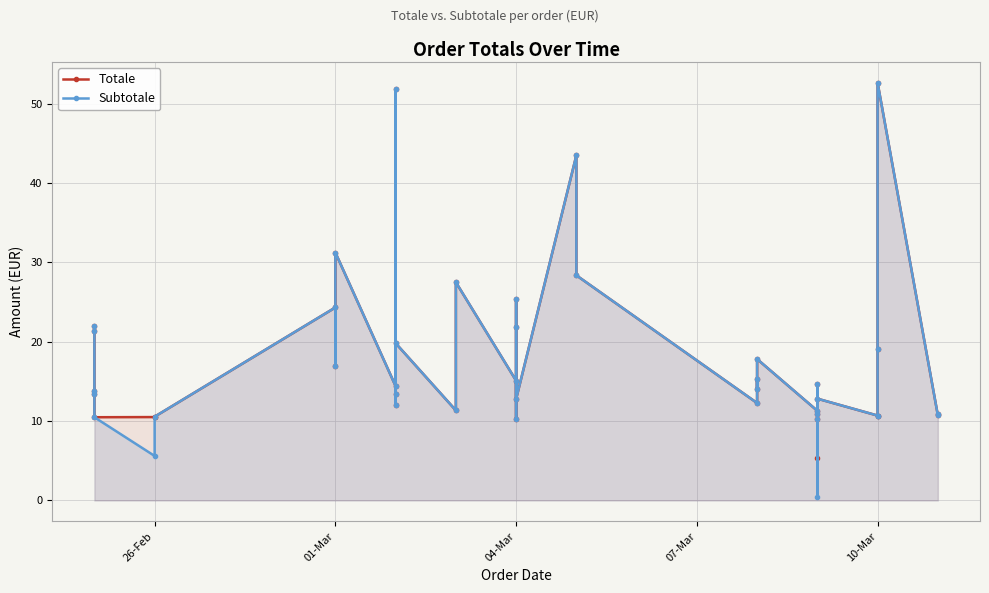

What are all the series names shown in the legend?

Totale, Subtotale